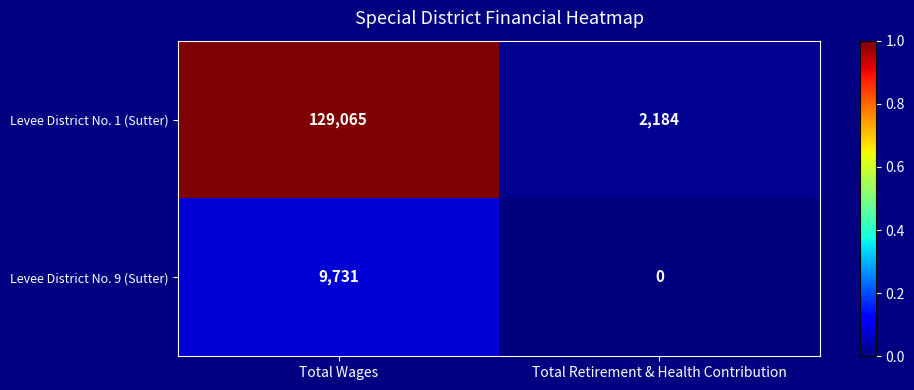

List the series in order of their peak value, lowest first.

Levee District No. 9 (Sutter), Levee District No. 1 (Sutter)